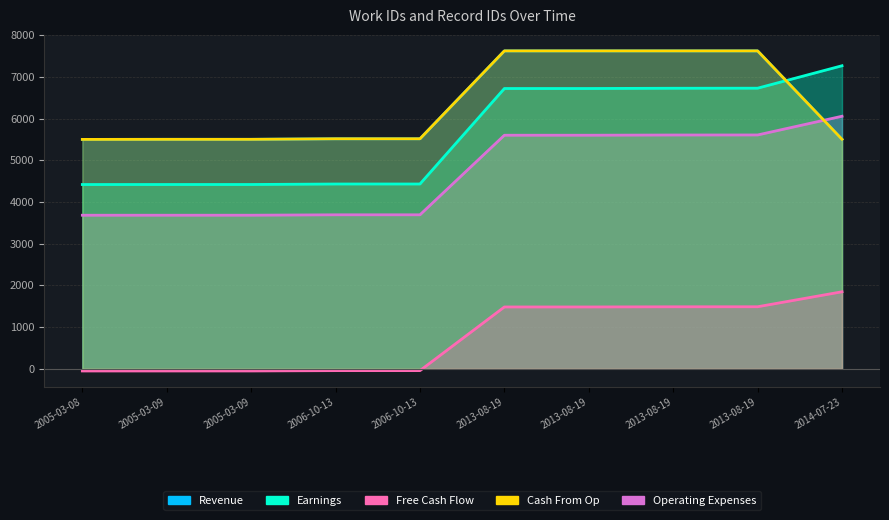

At how many categories does at least one series exceed 6350?

5